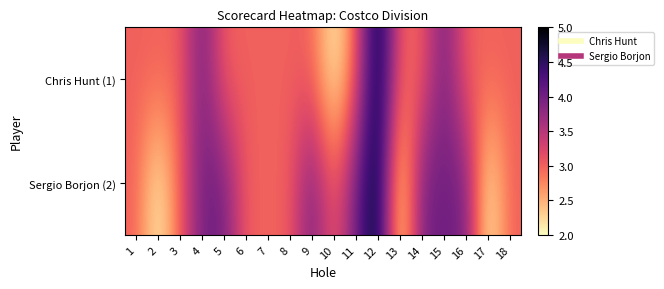

How many distinct data groups are displayed?

2